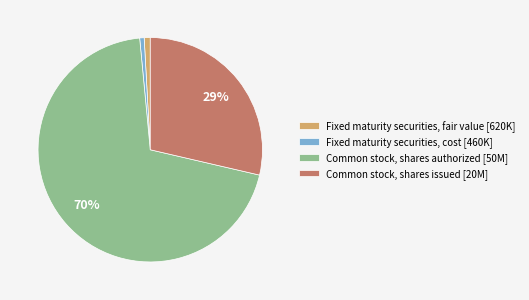

Is the sum of Fixed maturity securities, cost and Fixed maturity securities, fair value greater than half?

No